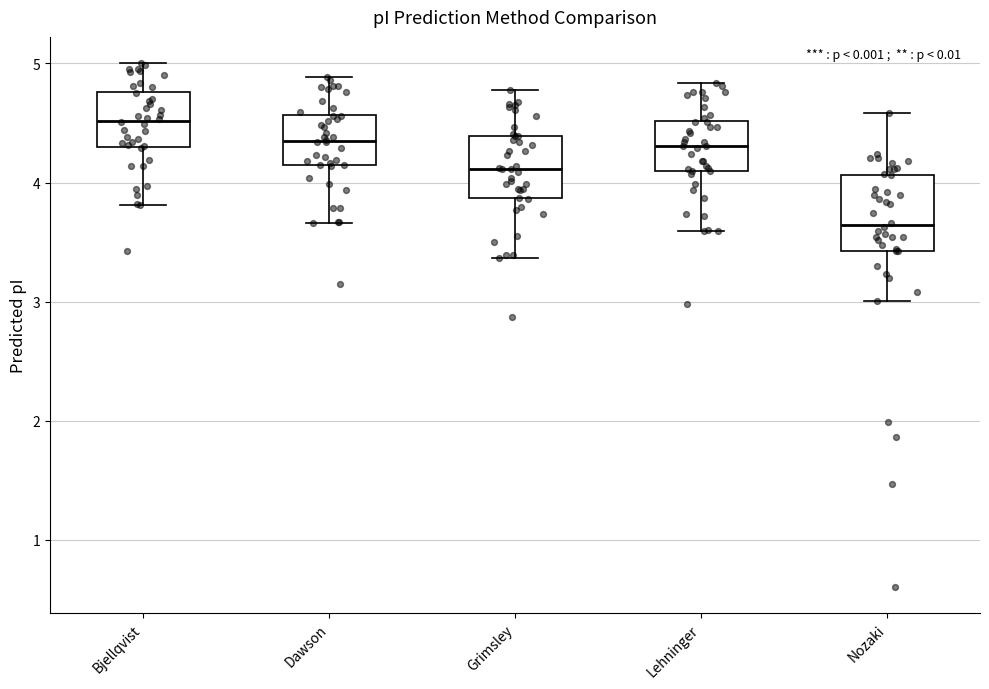

Which box's median line is the lowest?

Nozaki